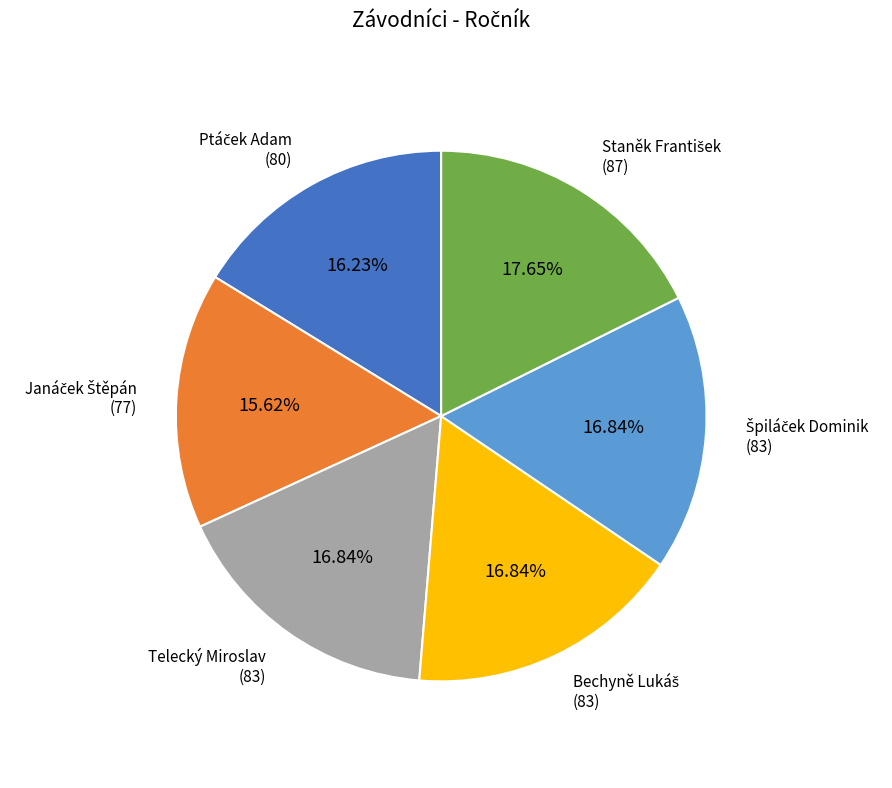

Is there a majority slice in this chart?

No